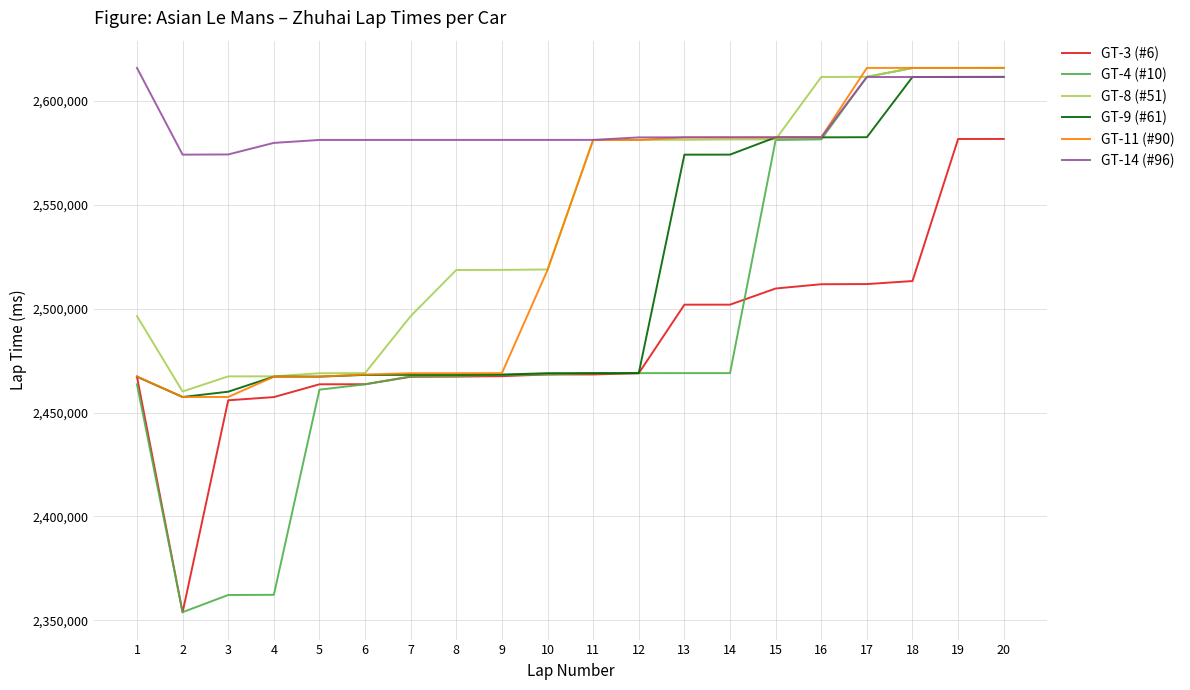

What is the difference between the GT-11 (#90) values at 11 and 18?

34695